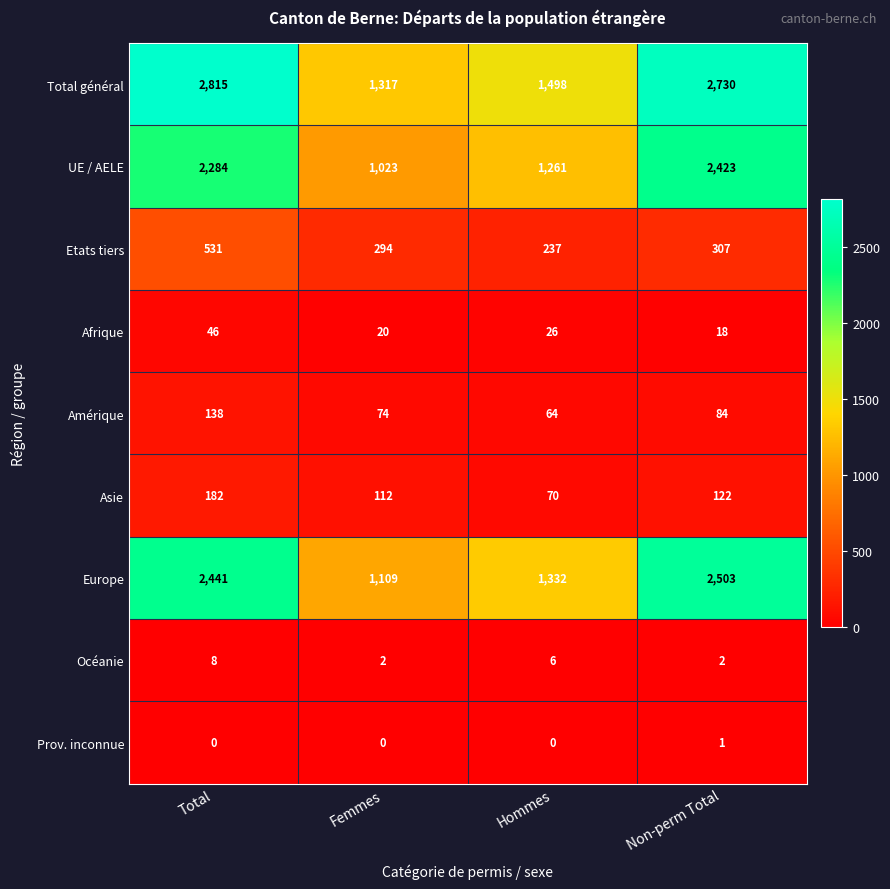

What is the maximum value shown in the chart?

2815